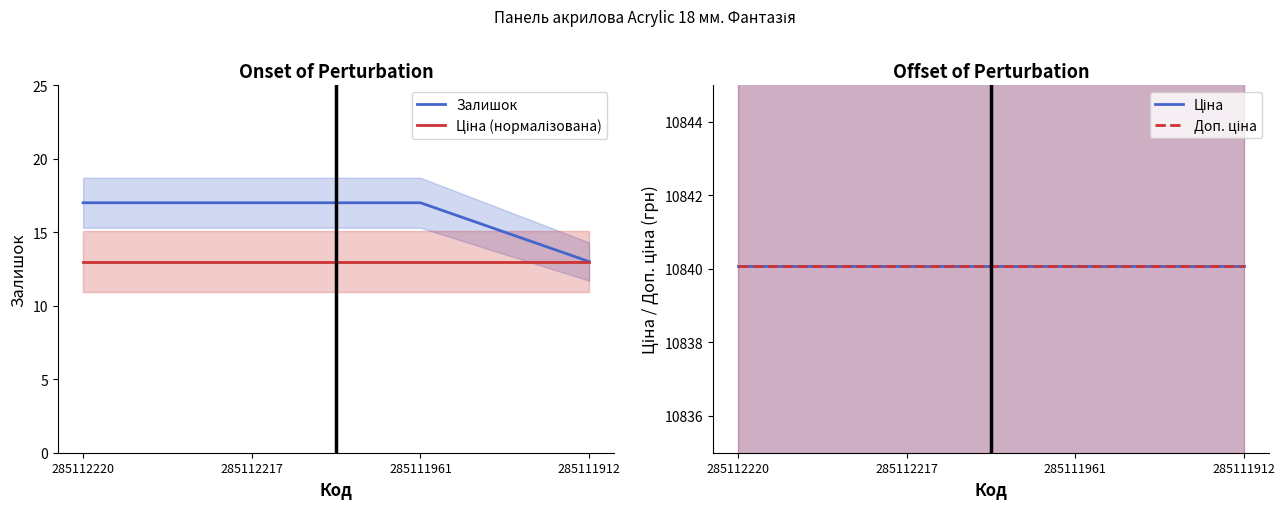

True or false: Ціна and Залишок cross at least once.

False